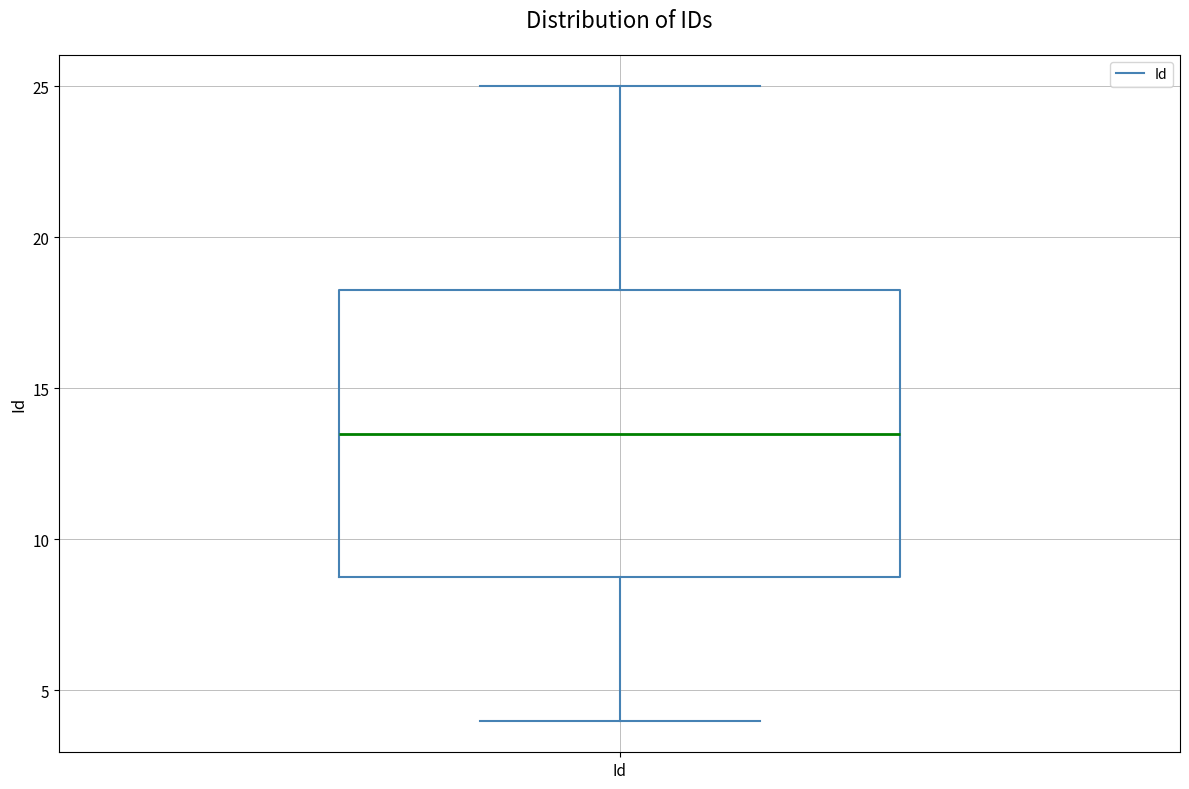

Where is the upper edge of the box for Id on the y-axis? The values are not printed on the chart, so give them approximately, as read against the axis.

18.5